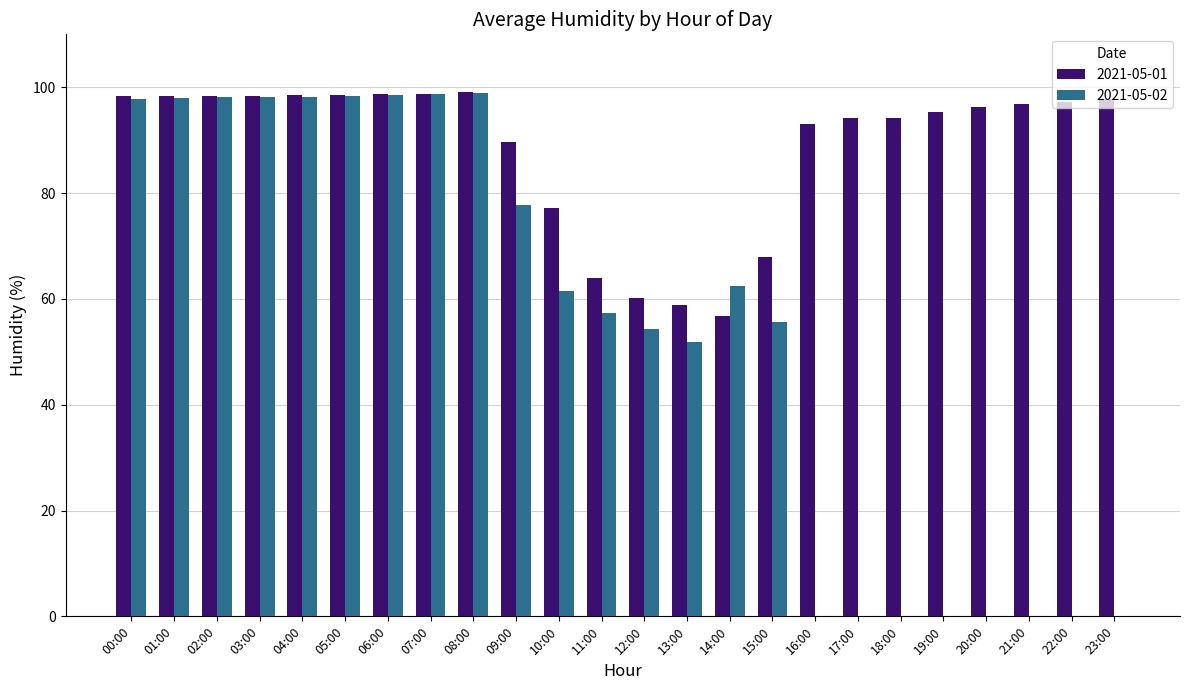

Between 09:00 and 18:00, which series saw the biggest shift?

2021-05-02